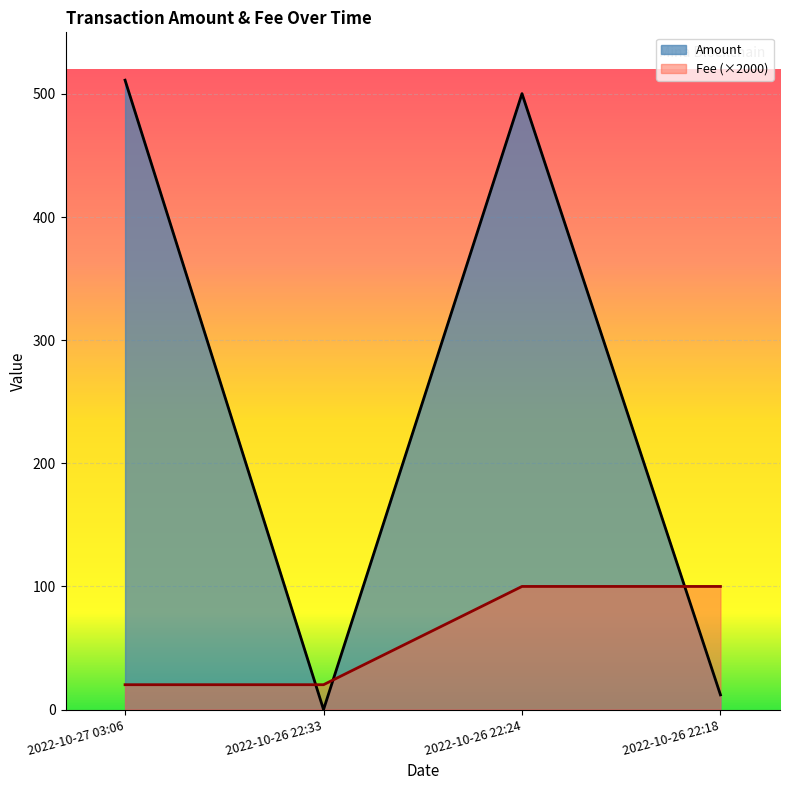

What is the difference between the highest and lowest values at 2022-10-27 03:06?

490.9